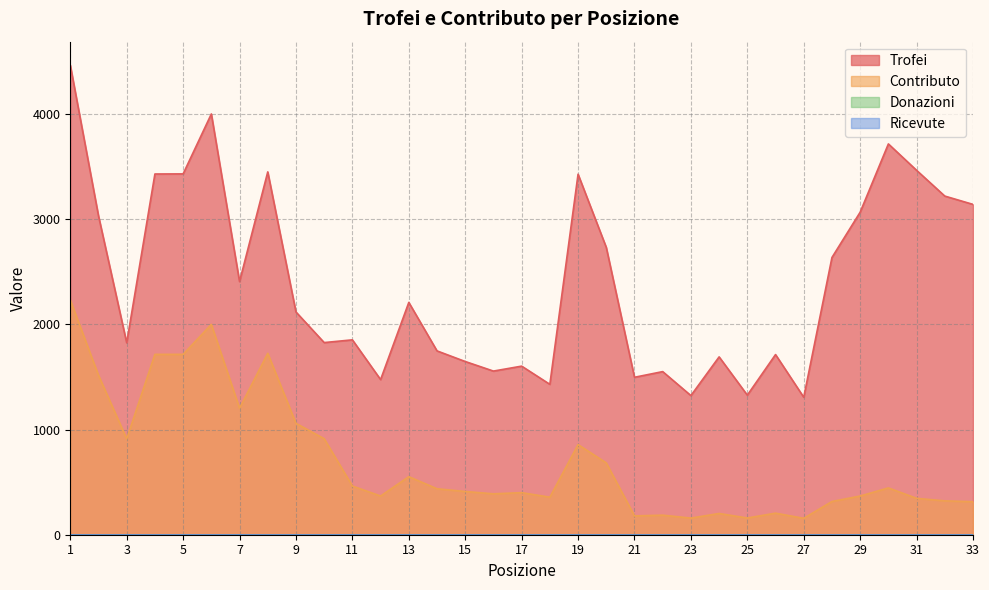

At which category does Trofei reach its first local valley?

3